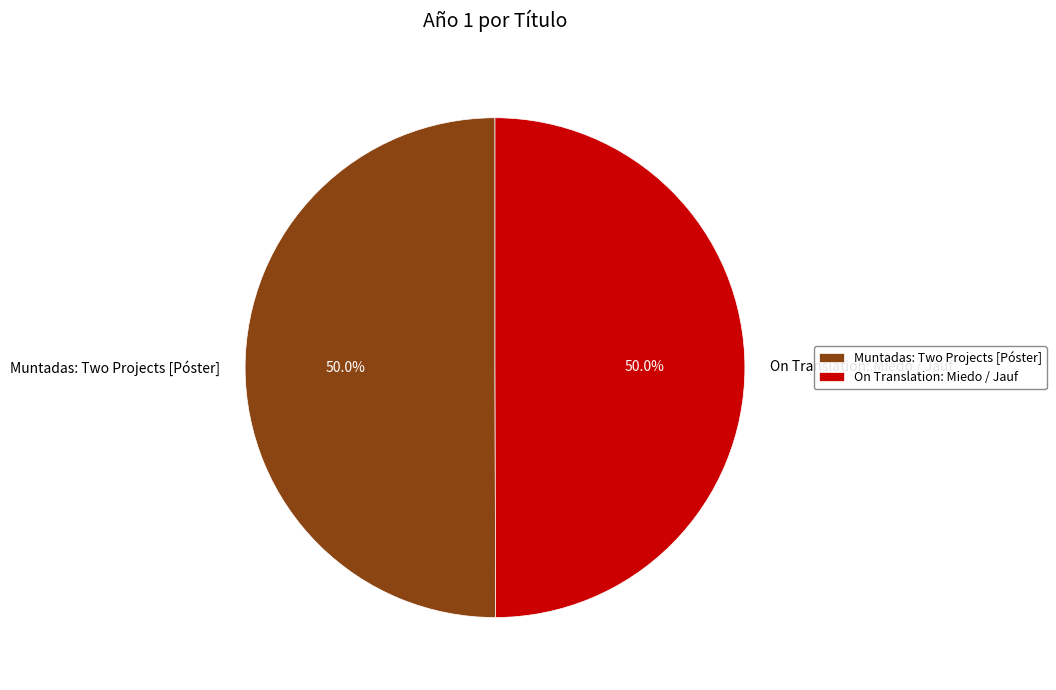

What percentage do Muntadas: Two Projects [Póster] and On Translation: Miedo / Jauf together represent?

100.0%